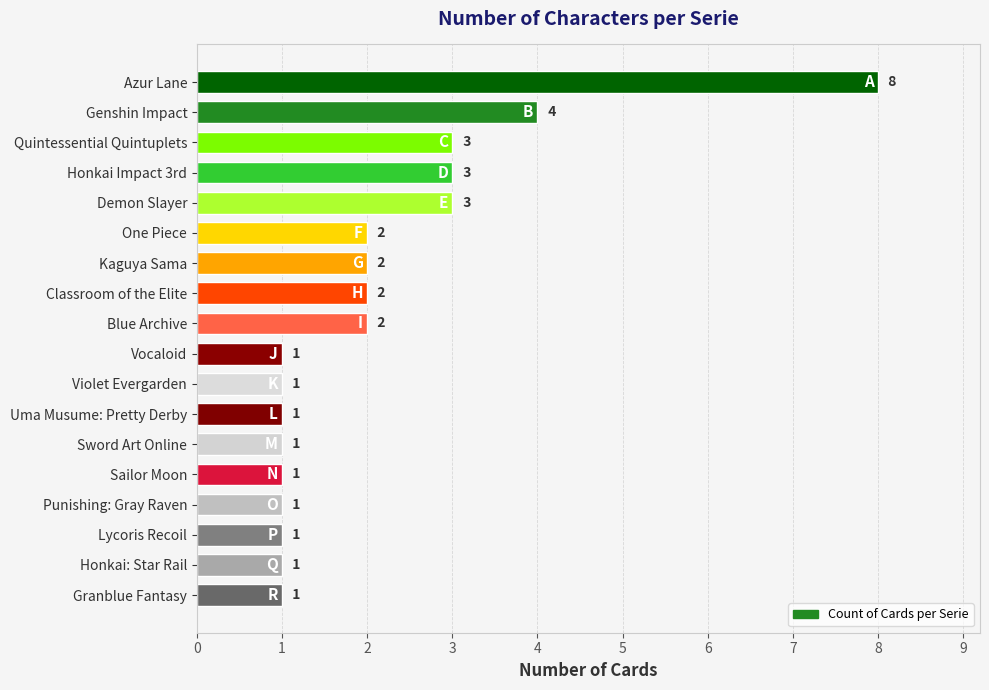

What is the label of the 4th bar from the top?

Honkai Impact 3rd